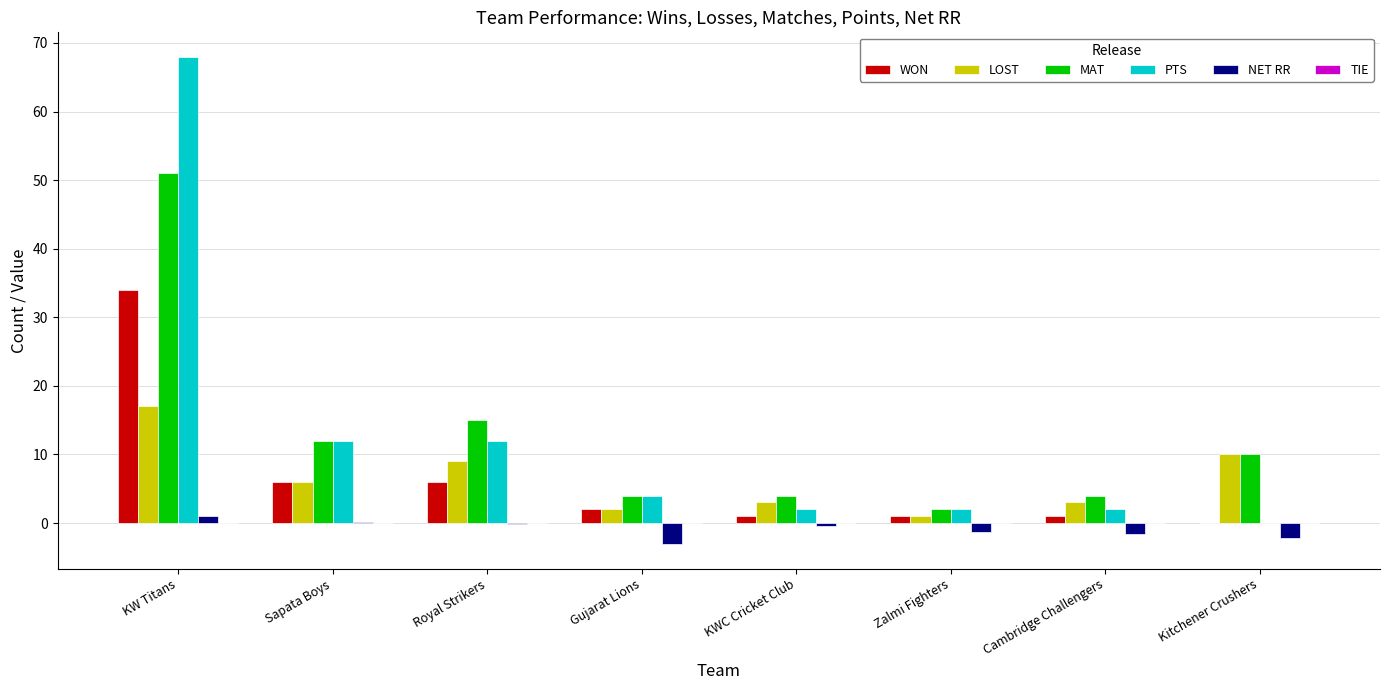

How many values in WON are above zero?

7